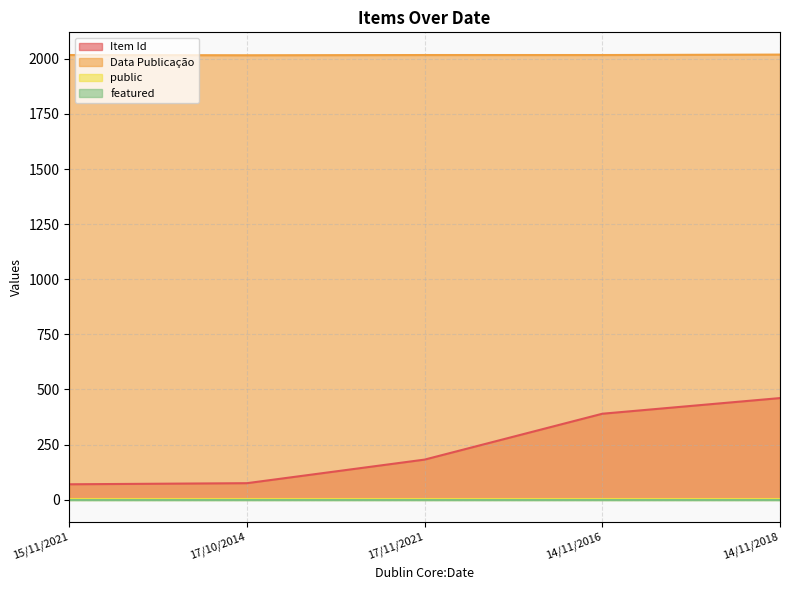

What is the difference between the Item Id values at 15/11/2021 and 17/10/2014?

5